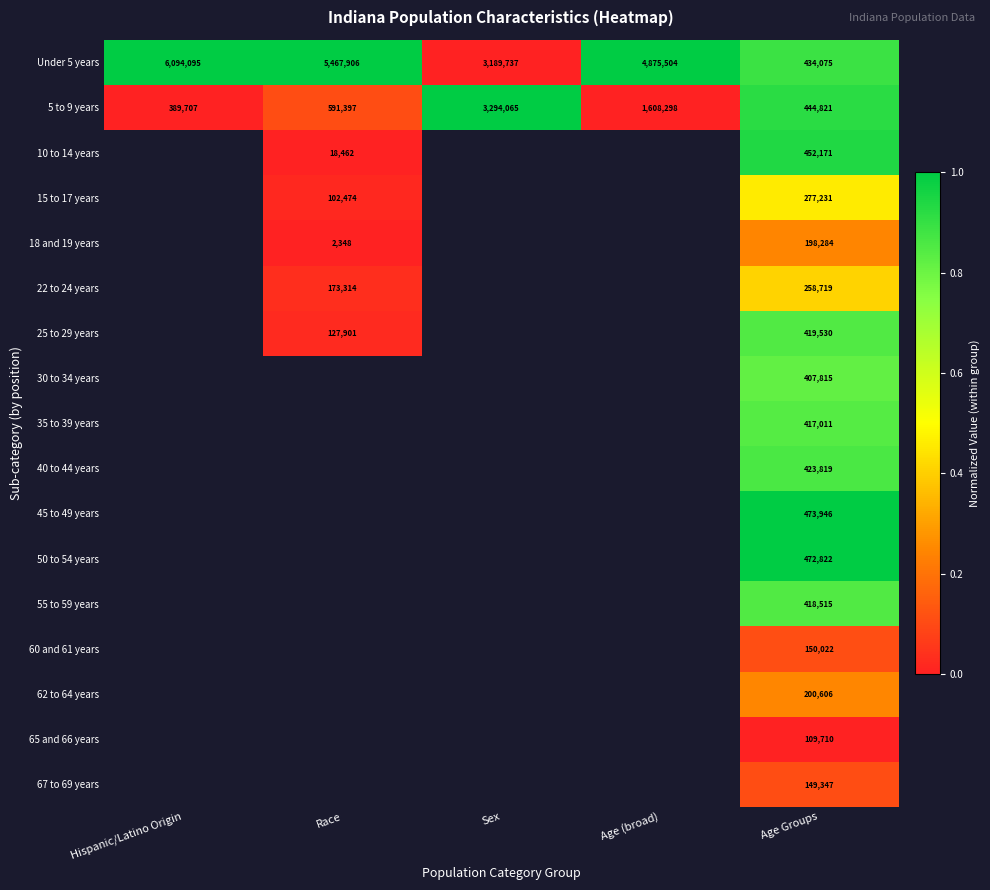

The value of 30 to 34 years at Age Groups is 168123. True or false?

False